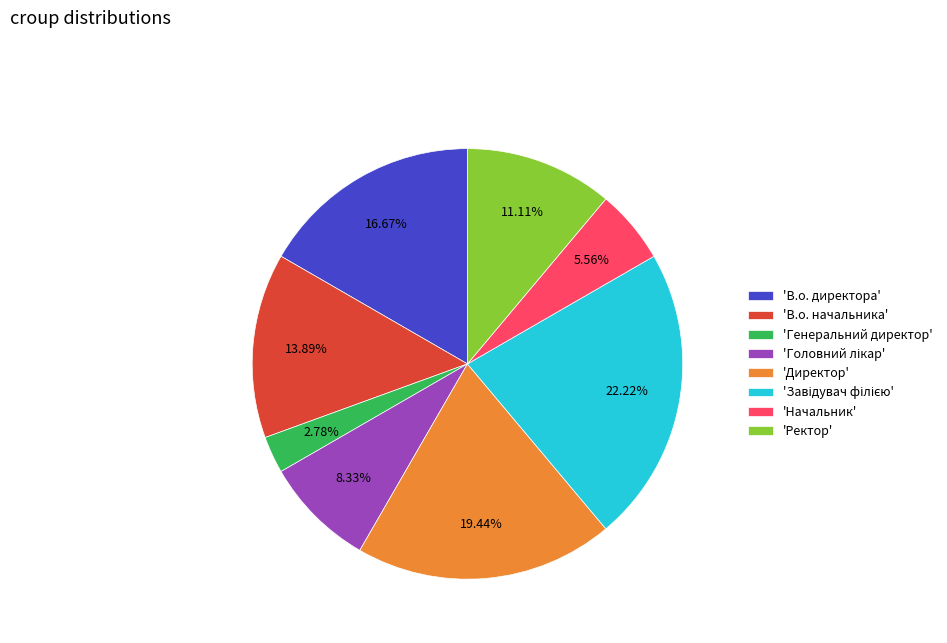

Is there any slice that represents more than half of the pie?

No